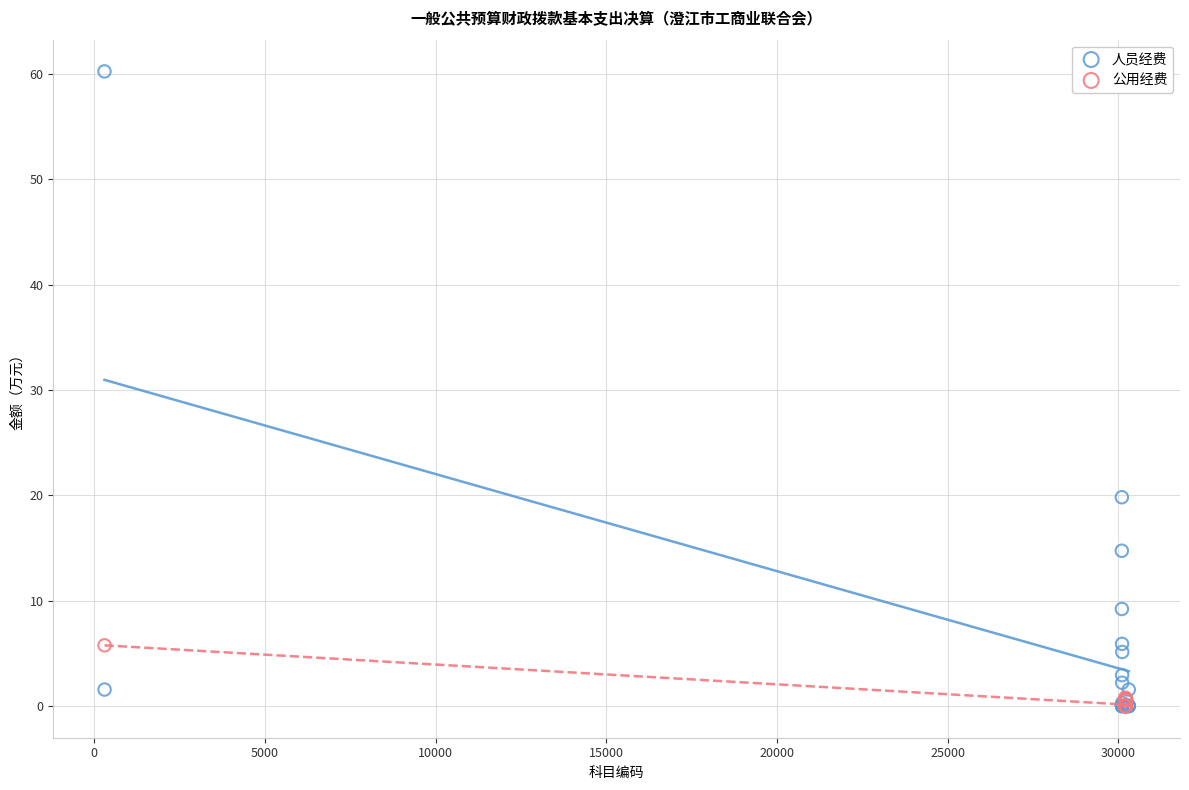

Which series reaches the maximum Y coordinate?

人员经费